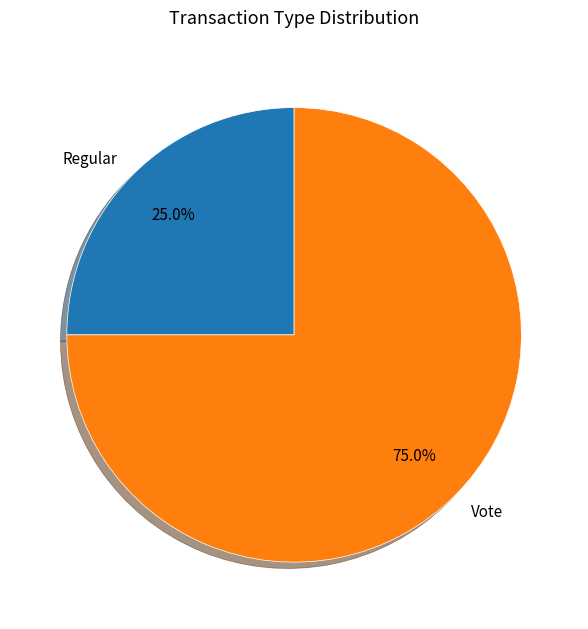

Which has a higher value, Vote or Regular?

Vote